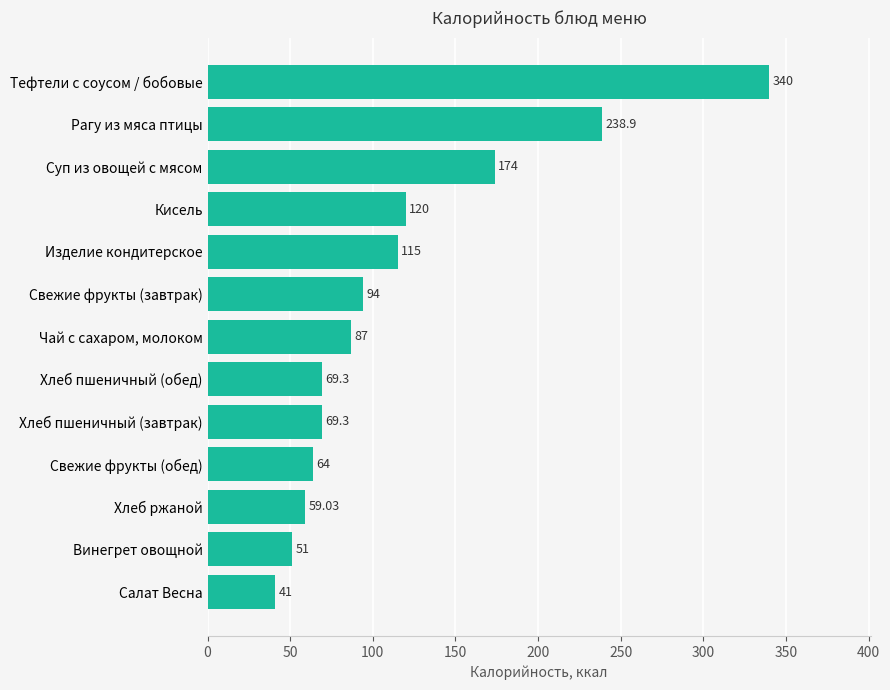

What is the difference between the values at Изделие кондитерское and Суп из овощей с мясом?

59.0